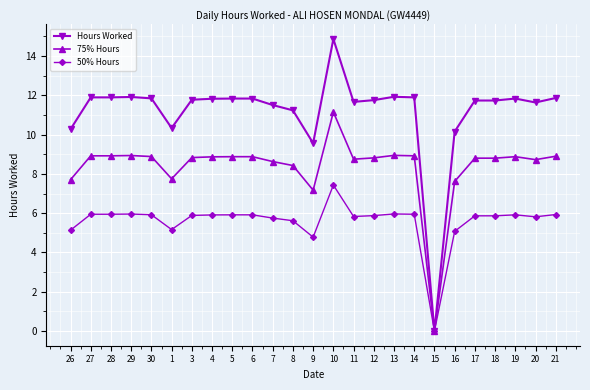

What is the average value of the Hours Worked series?

11.1